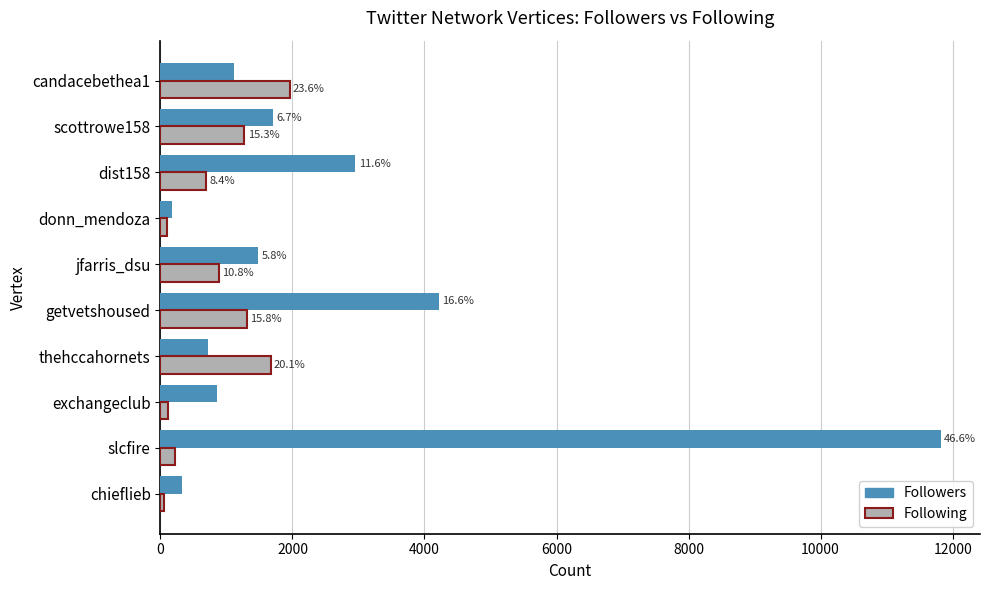

Reading left to right, what are all the values shown in this chart?

Followers: 321	11823	856	719	4217	1484	177	2952	1707	1116
Following: 51	228	115	1668	1313	891	100	693	1272	1956